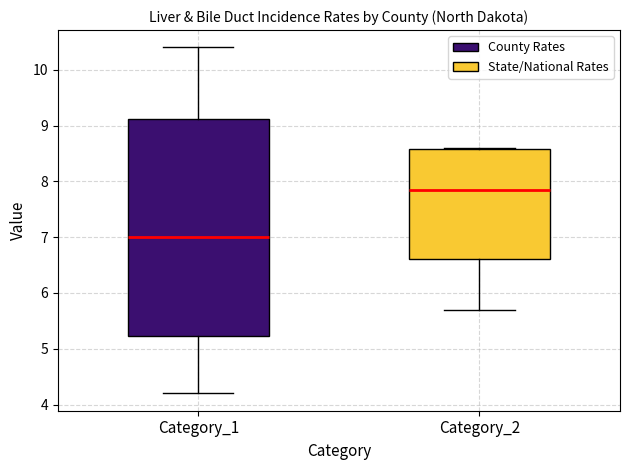

Which box's median line is the lowest?

Category_1